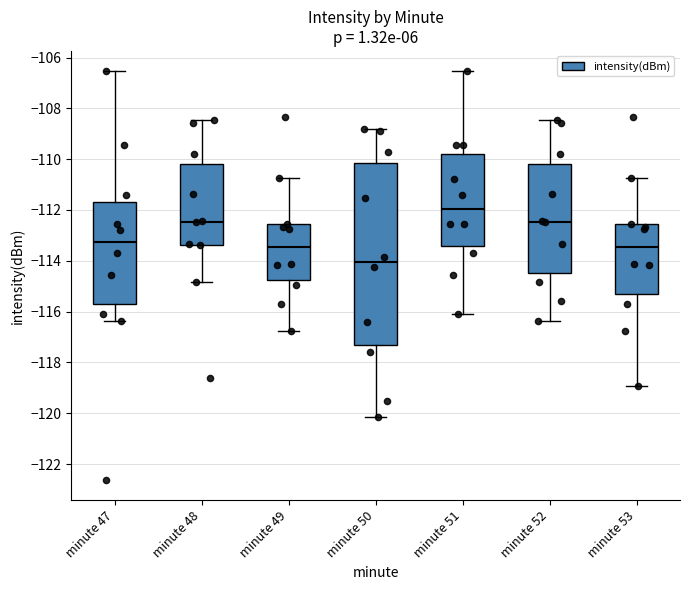

Which box is the tallest, from its lower edge to its upper edge?

minute 50